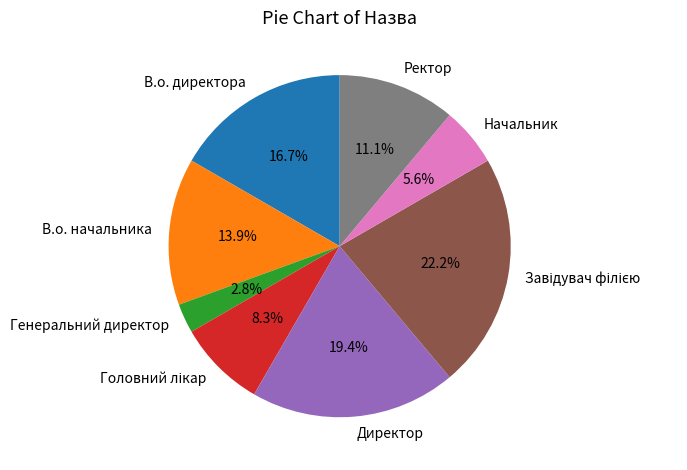

To the nearest percent, what is the difference between the largest and smallest slice percentages?

19%